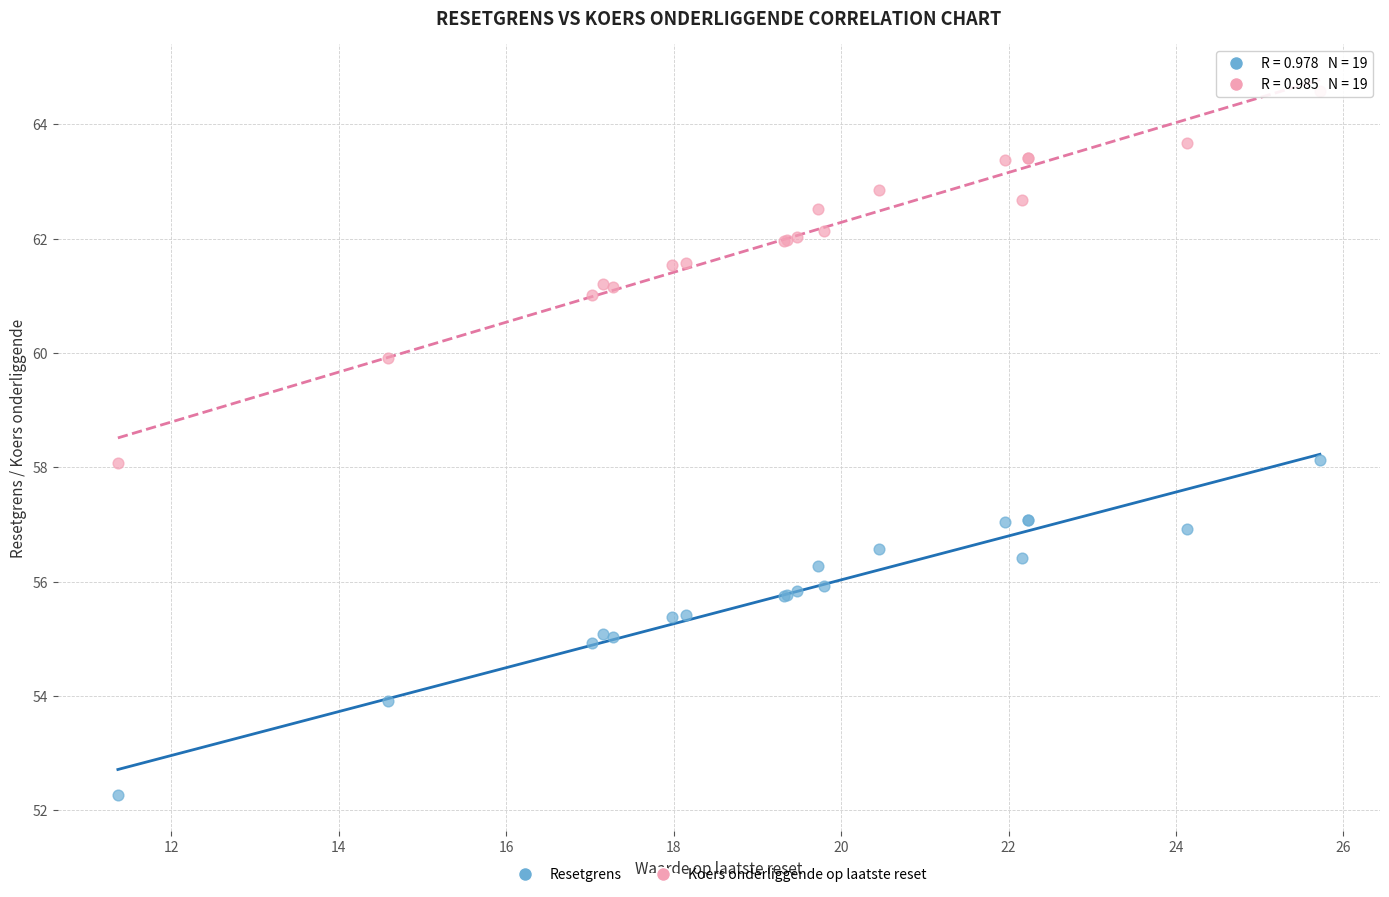

What are all the series names shown in the legend?

Resetgrens, Koers onderliggende op laatste reset